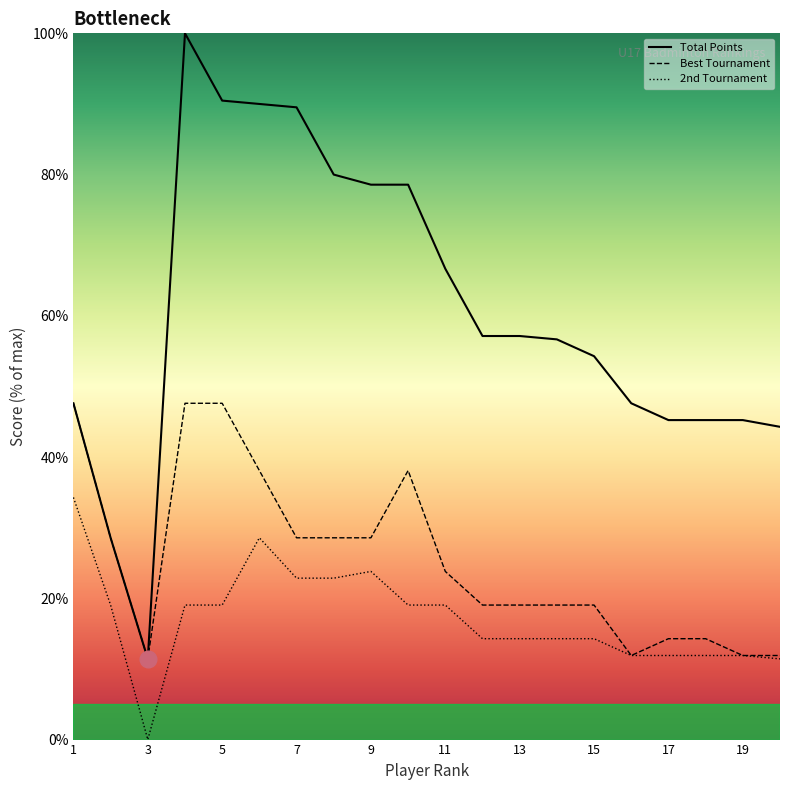

The value of Best Tournament at 1 is 77.8. True or false?

False